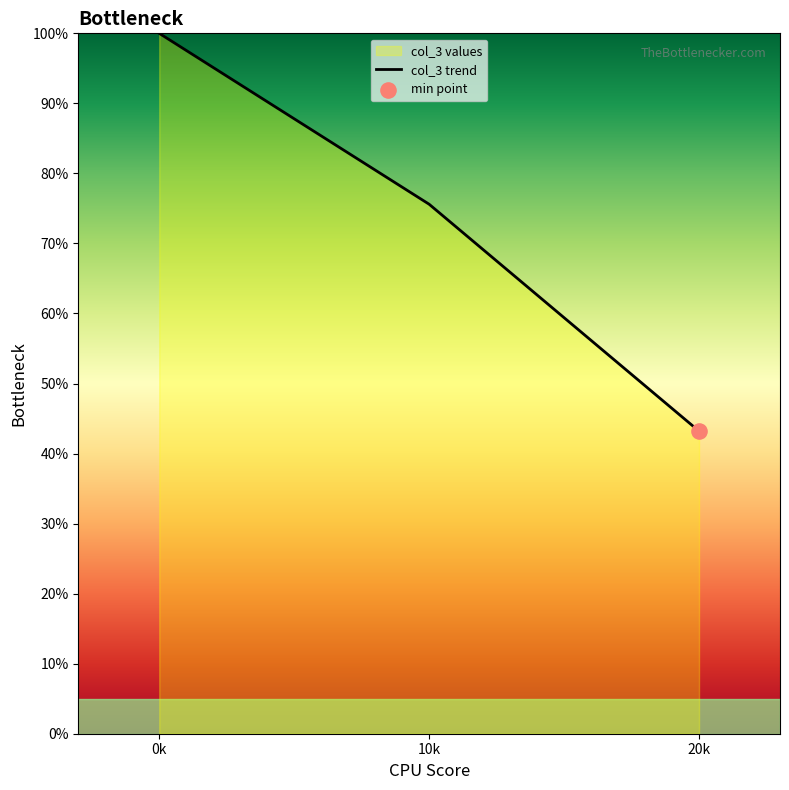

Which has a higher value, 20k or 0k?

0k